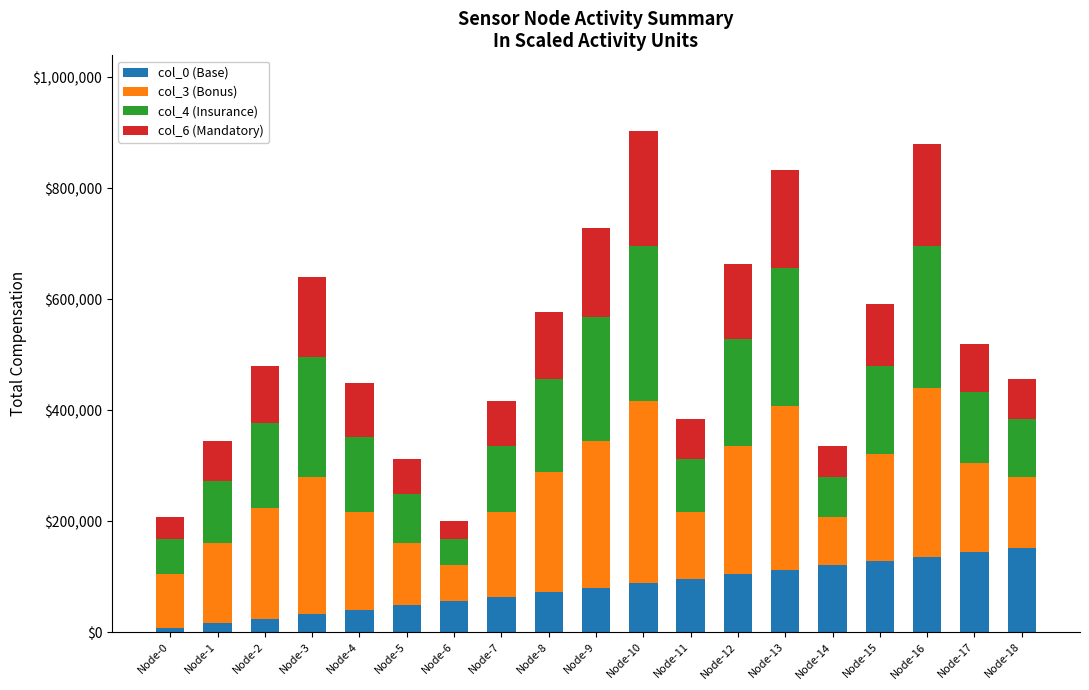

What is the average value of the col_0 (Base) series?

80000